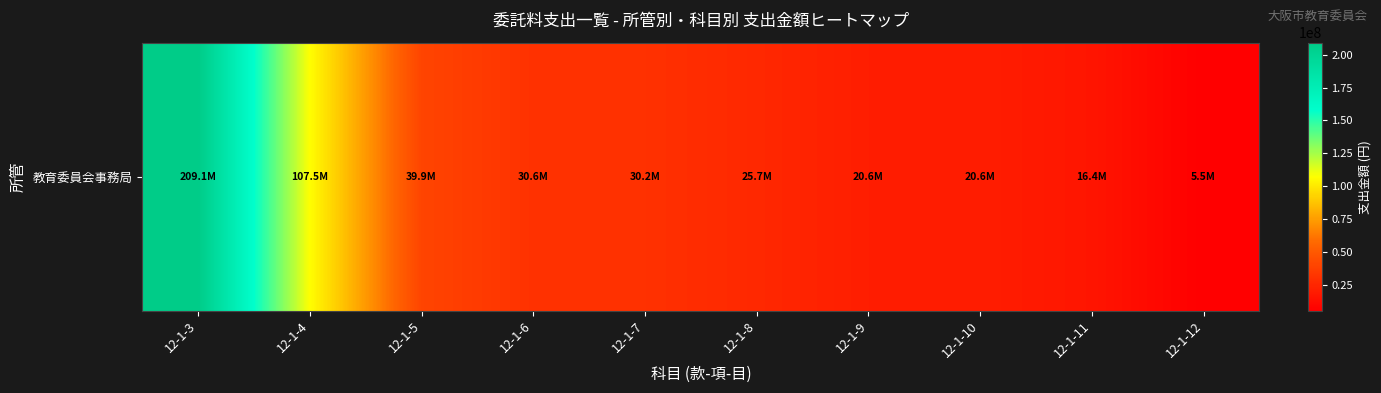

What is the difference between the maximum and second lowest values?

192750250